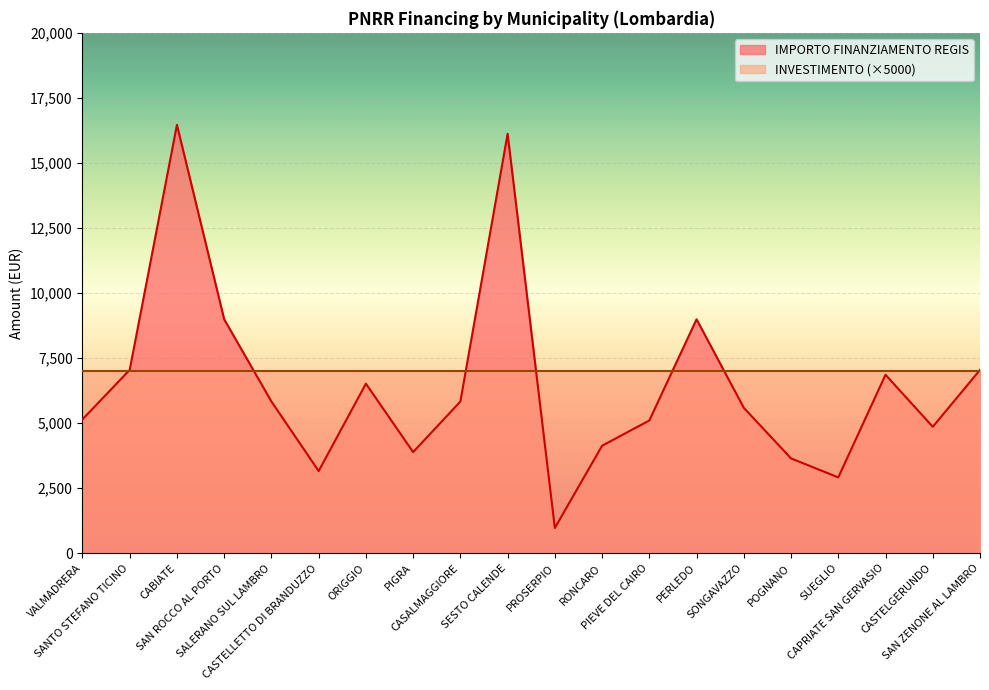

Approximately how many times larger is the value at VALMADRERA compared to POGNANO?

1.4